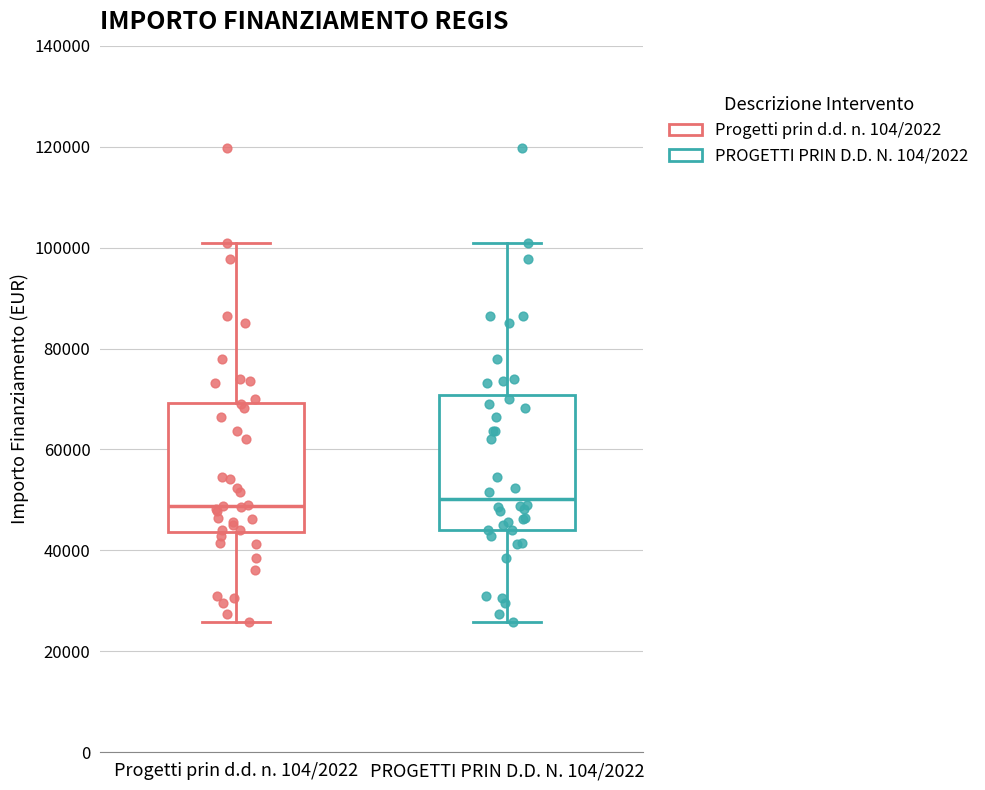

Where is the lower edge of the box for PROGETTI PRIN D.D. N. 104/2022 on the y-axis? The values are not printed on the chart, so give them approximately, as read against the axis.

44000